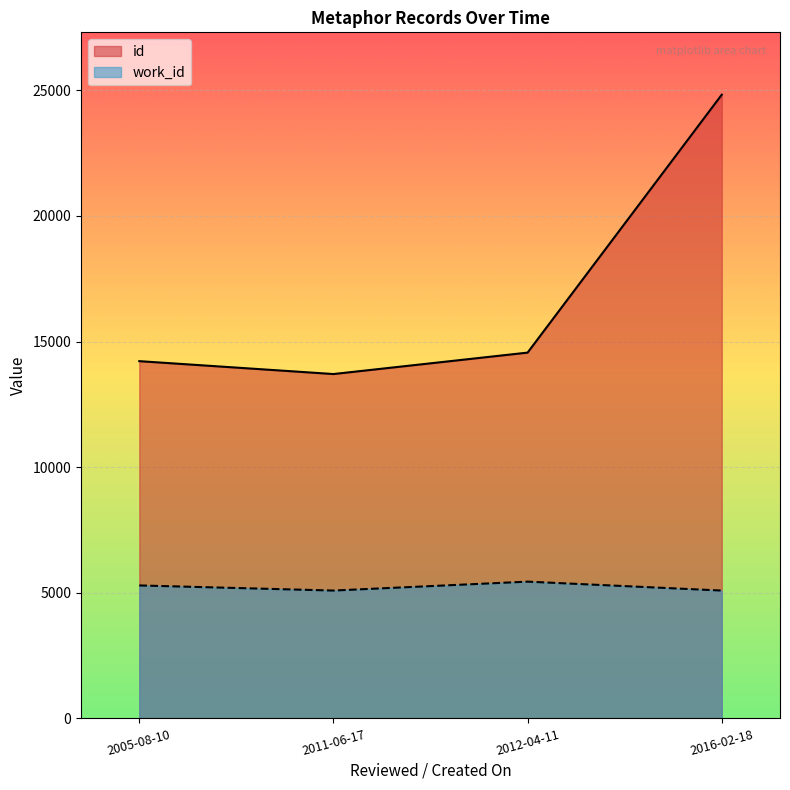

What is the difference between the maximum and minimum values in the id series?

11117